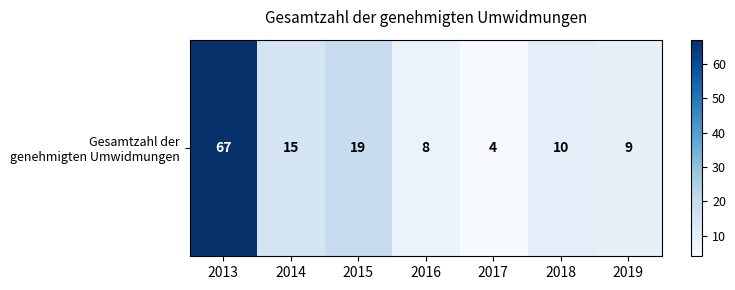

The chart shows a value of 8 at 2016. True or false?

True